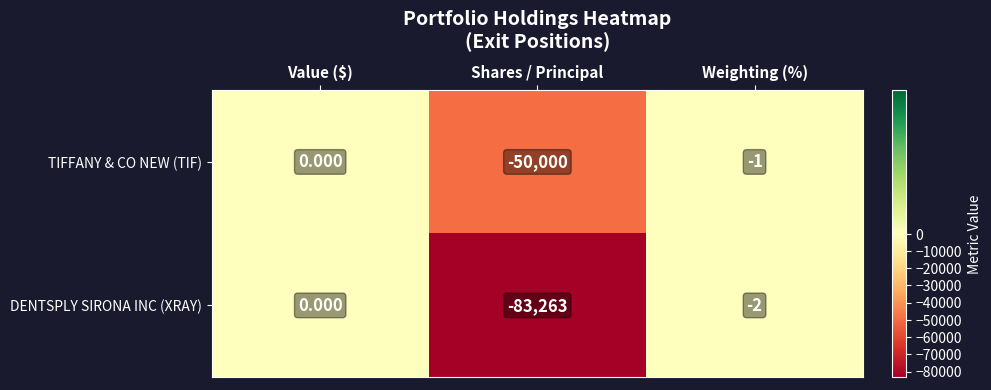

What is the difference between the highest and lowest values at Shares / Principal?

33263